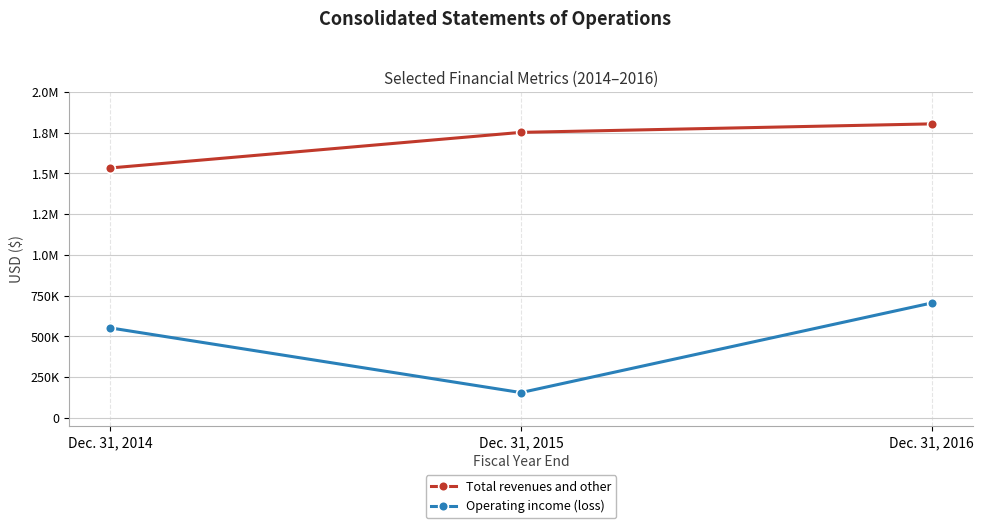

Is the value of Total revenues and other at Dec. 31, 2016 greater than the value of Operating income (loss) at Dec. 31, 2015?

Yes